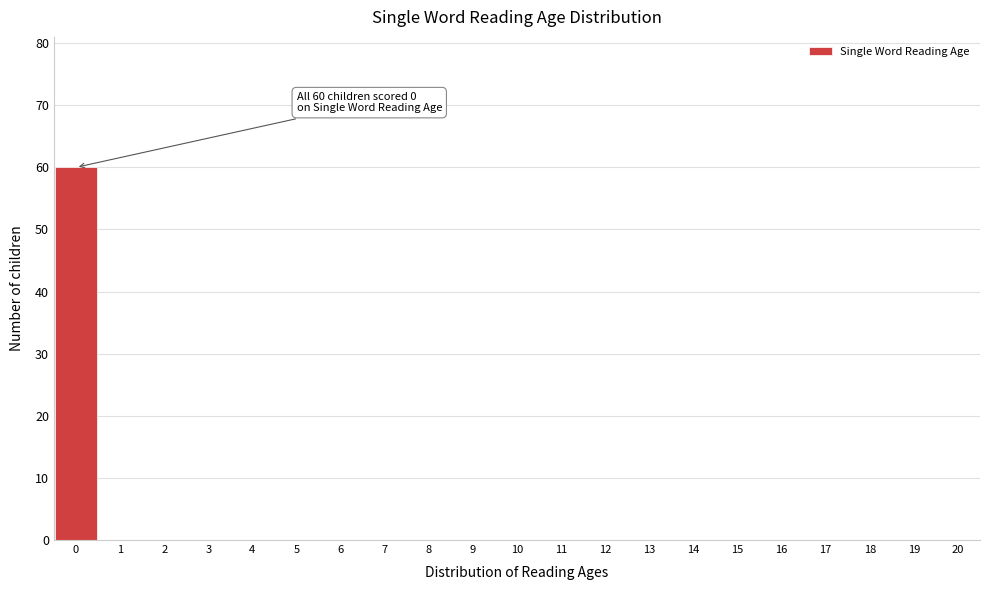

Over which range of the x-axis is the bar tallest?

-0.5 to 0.5